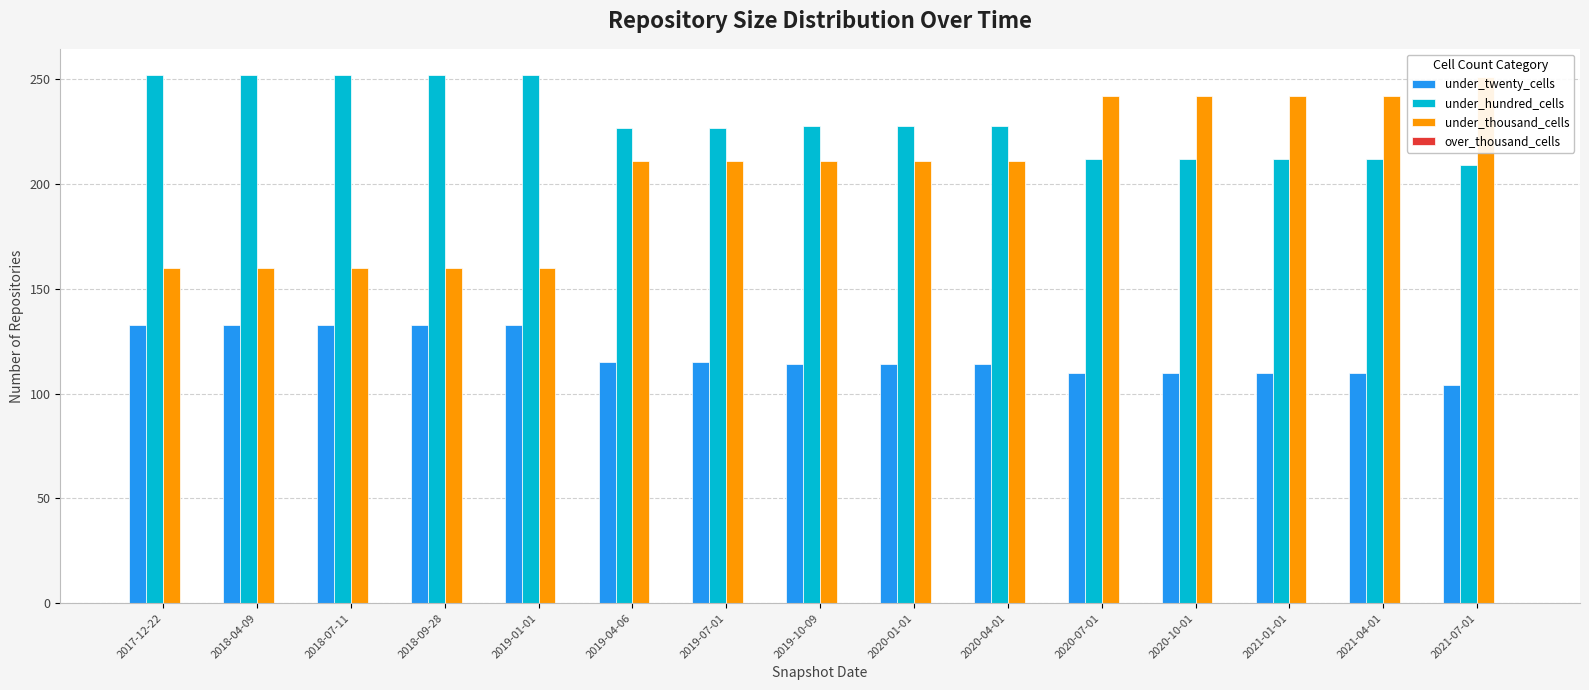

What is the difference between the second highest and second lowest values in the under_hundred_cells series?

40